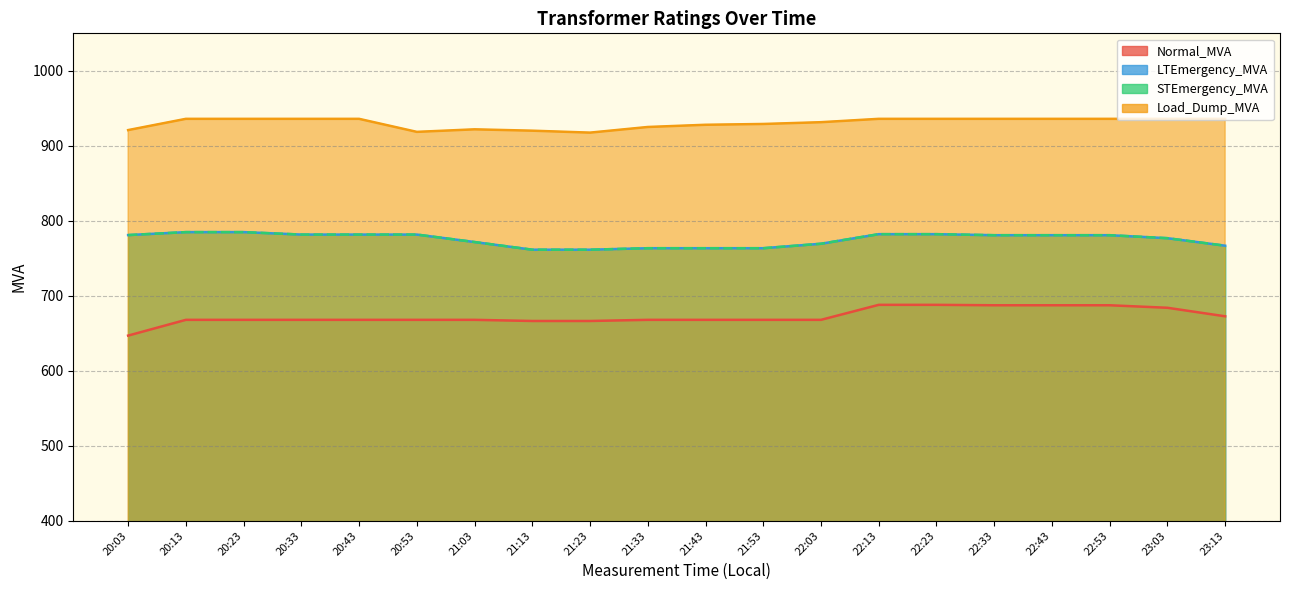

True or false: Load_Dump_MVA and STEmergency_MVA cross at least once.

False